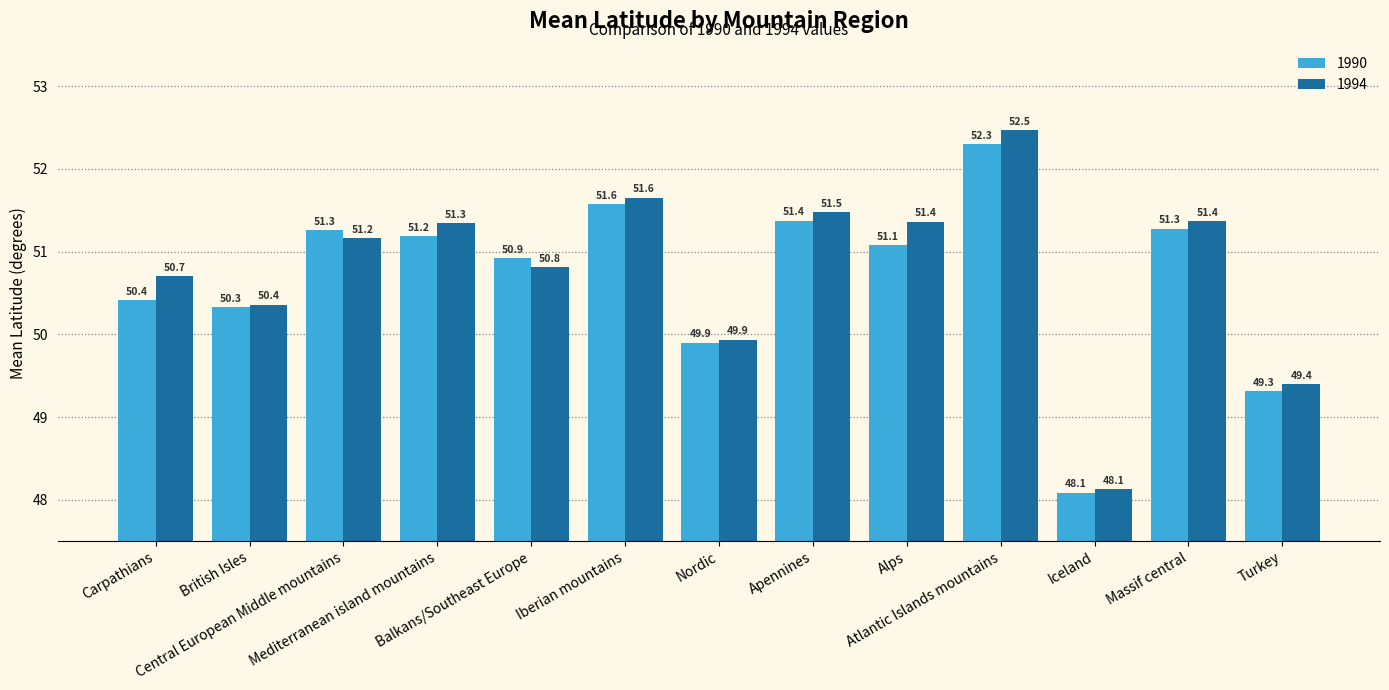

Which category has the highest value across all series?

Atlantic Islands mountains